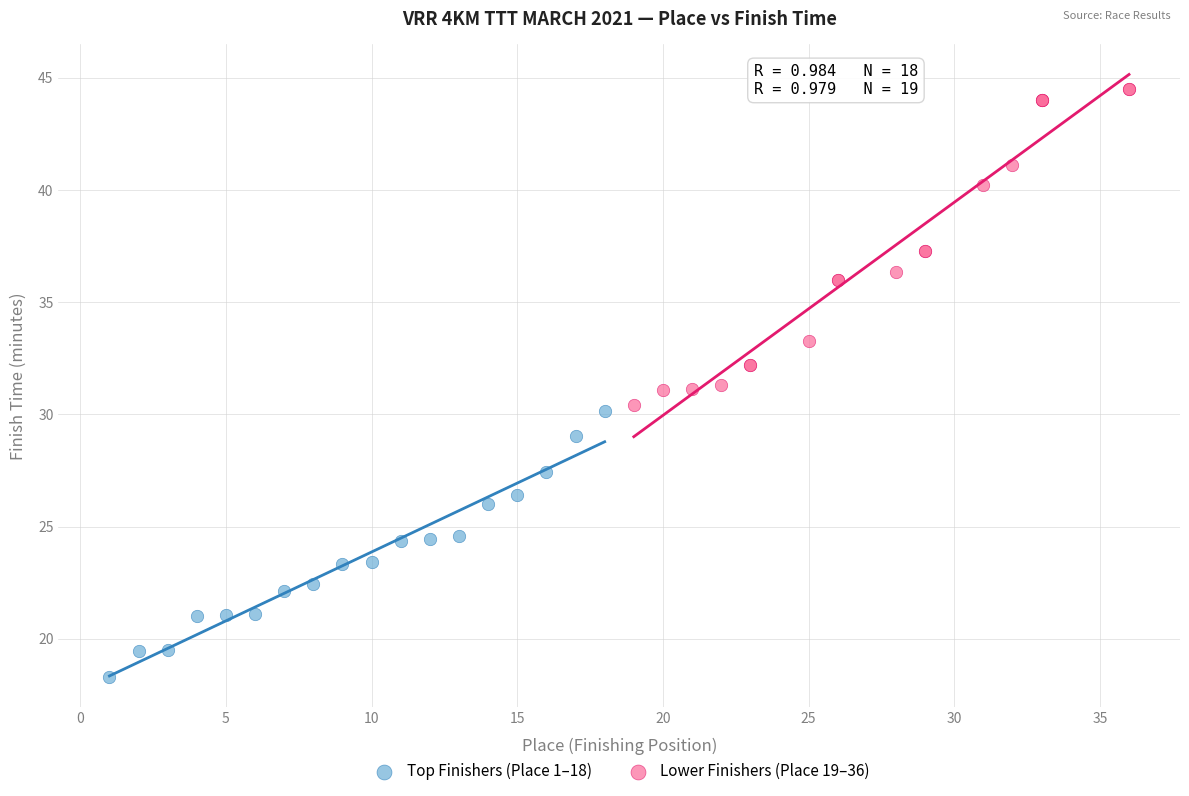

Which series has the largest Y range (max minus min)?

Lower Finishers (Place 19–36)